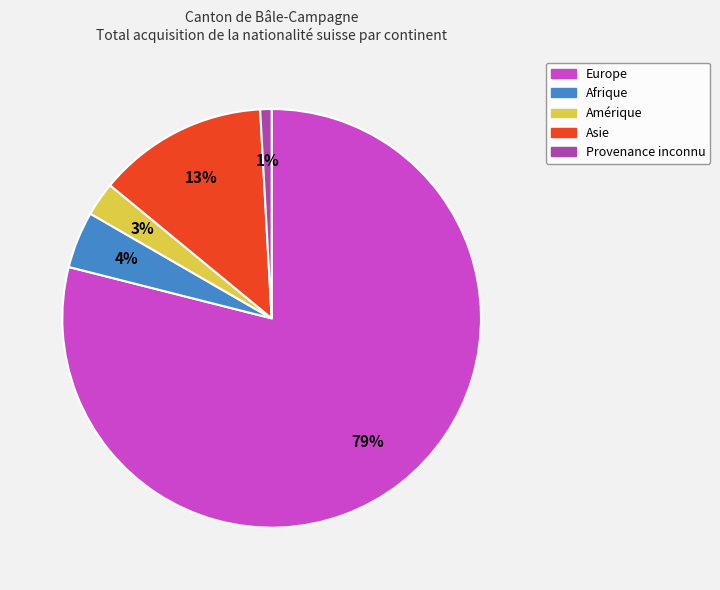

To the nearest percent, what portion does Europe represent?

79%